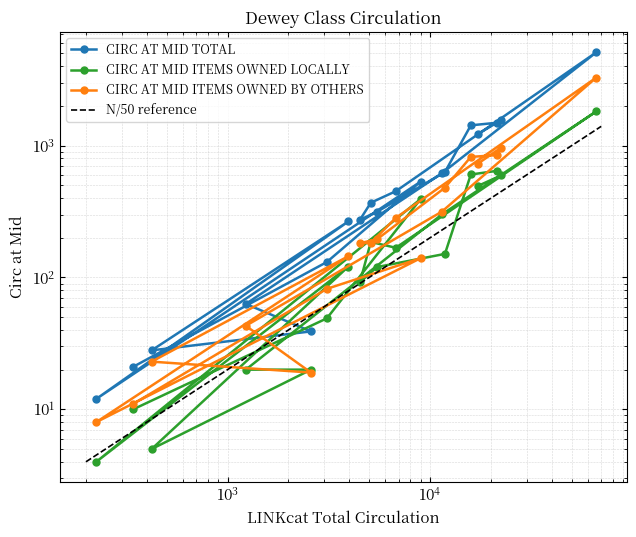

At how many categories does at least one series exceed 3424?

1